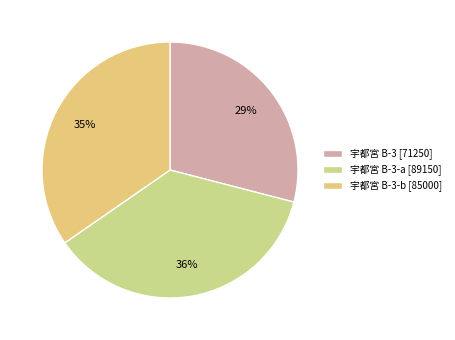

Approximately how many times larger is the value at 宇都宮 B-3-b [85000] compared to 宇都宮 B-3 [71250]?

1.2